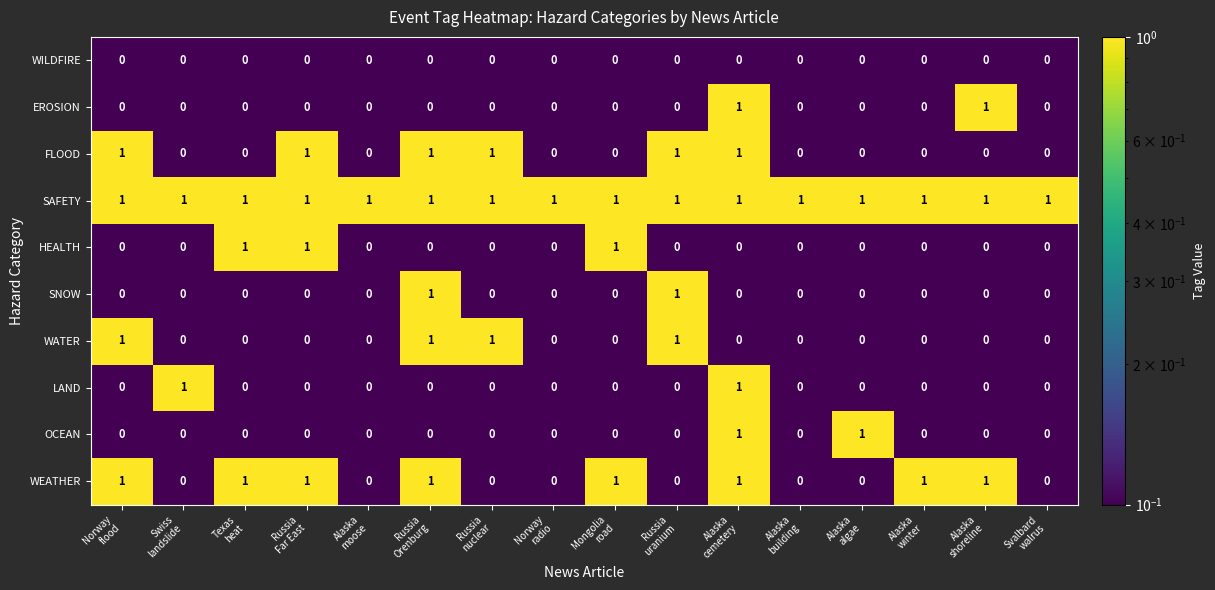

At how many categories does at least one series exceed 0?

16